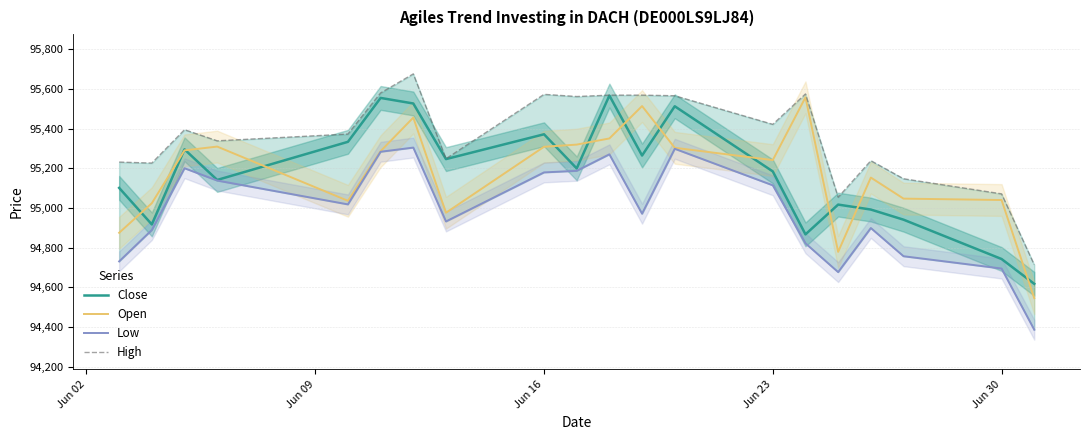

At how many categories does at least one series exceed 94542?

20